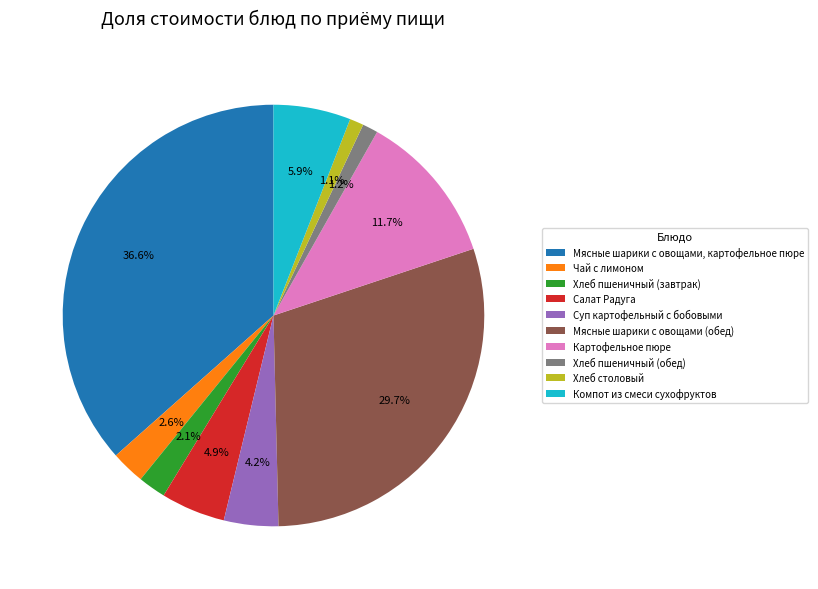

To the nearest percent, what is the average slice percentage?

10%